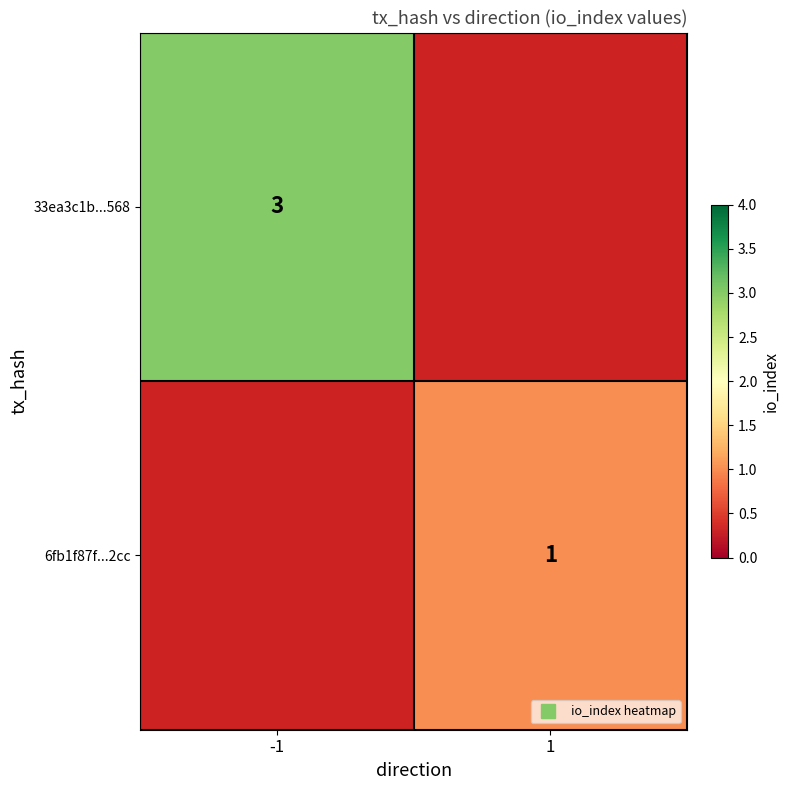

Is the value of 33ea3c1b...568 at -1 greater than the value of 6fb1f87f...2cc at 1?

Yes